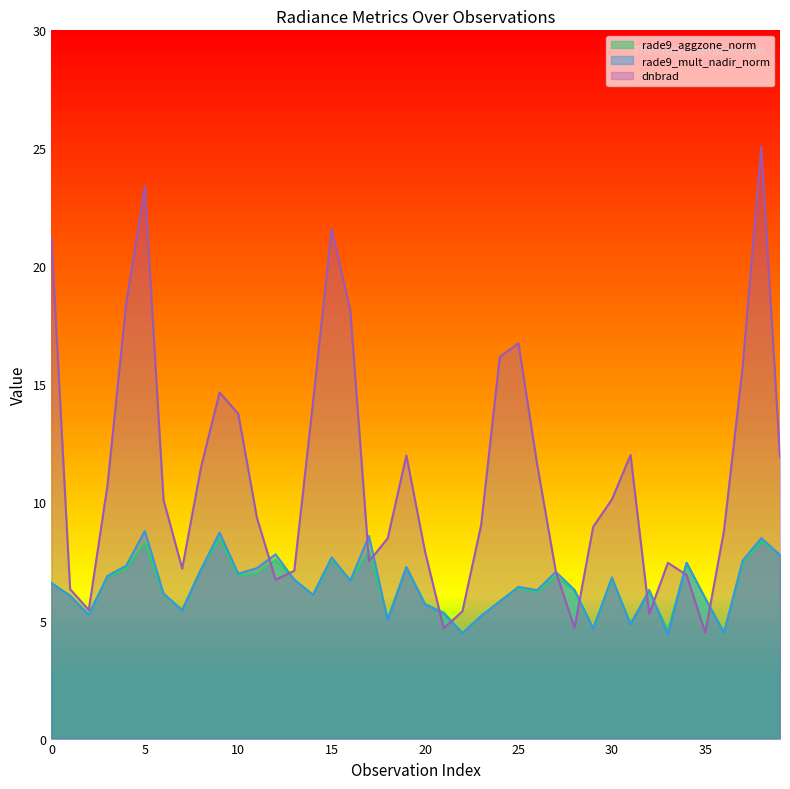

What is the difference between the maximum and minimum values in the rade9_mult_nadir_norm series?

4.4